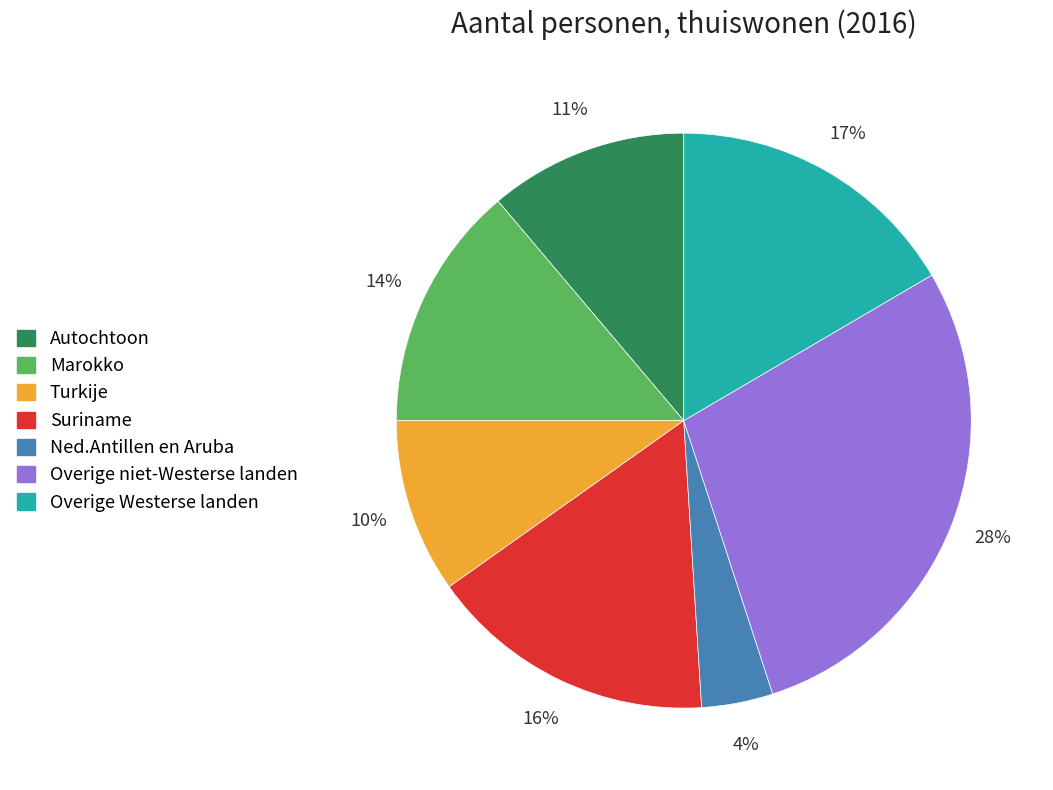

To the nearest percent, what is the difference between the largest and smallest slice percentages?

24%